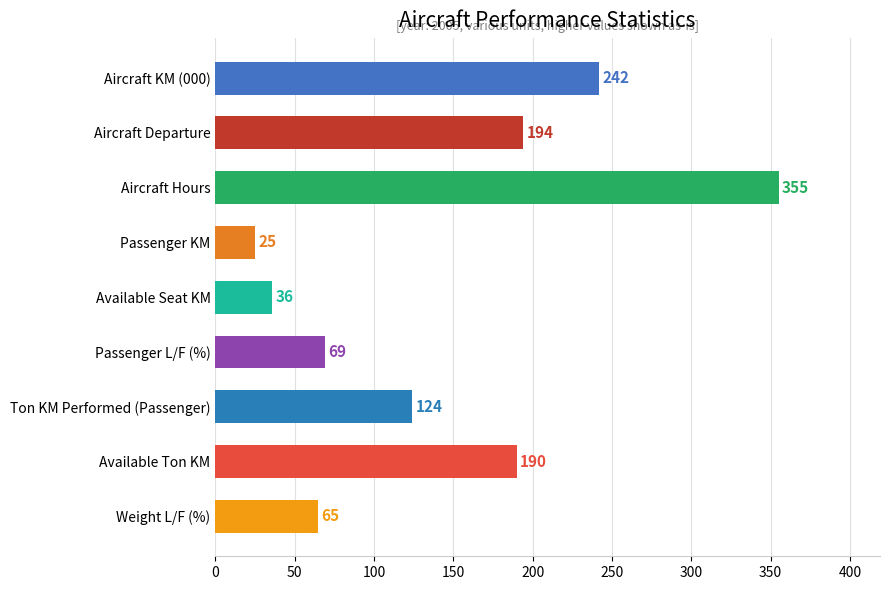

At which label is the value closest to 190?

Available Ton KM